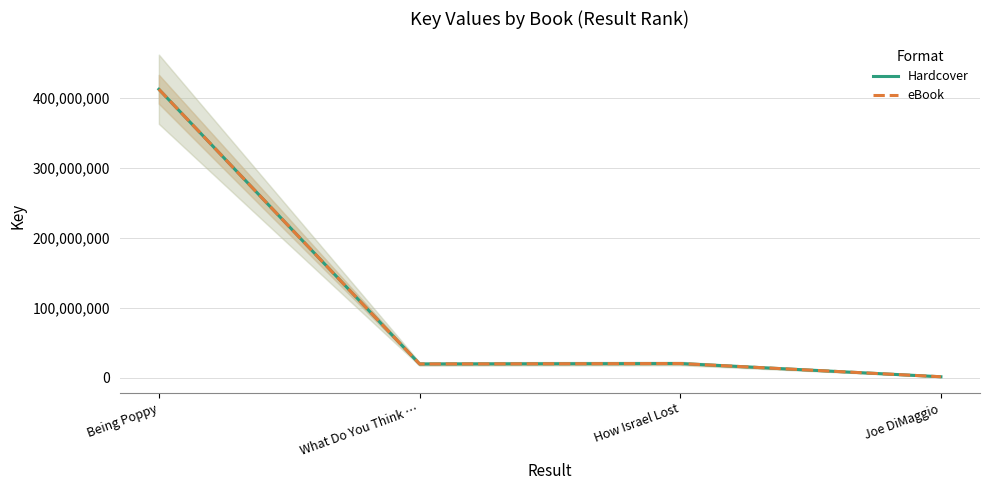

What is the total value across all series at What Do You Think …?

39073052